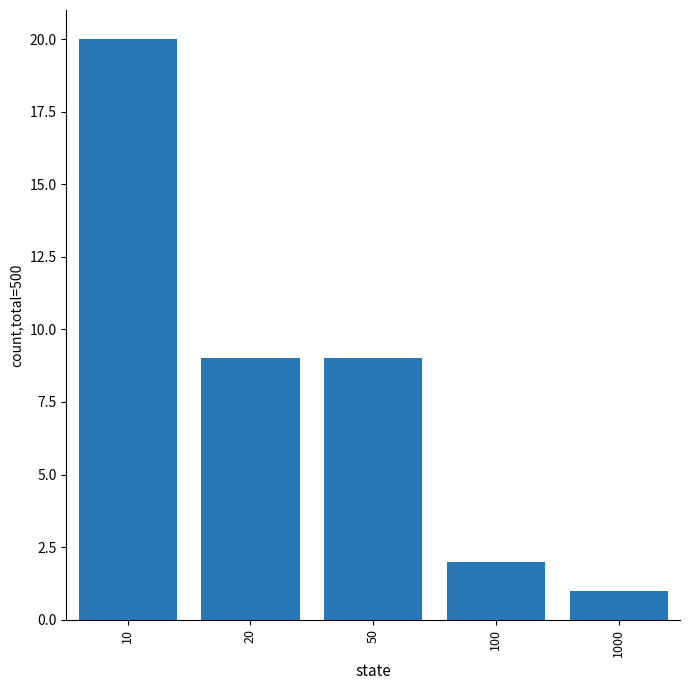

Is it true that the value at 1000 is 2?

False